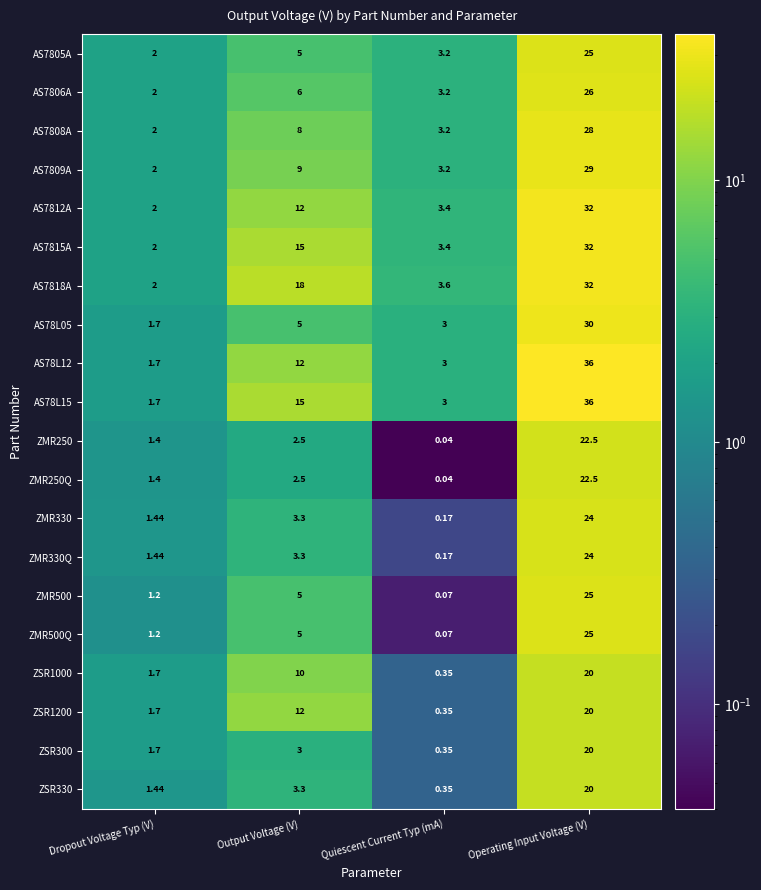

At which category is the sum across all series the highest?

Operating Input Voltage (V)